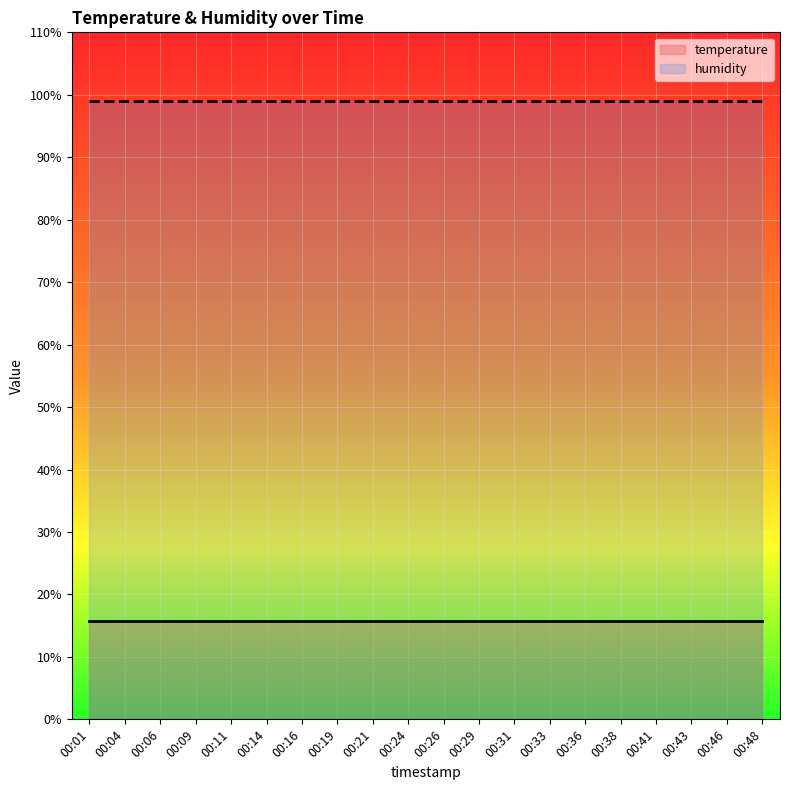

Is it true that temperature equals 20.7 at 00:26?

False